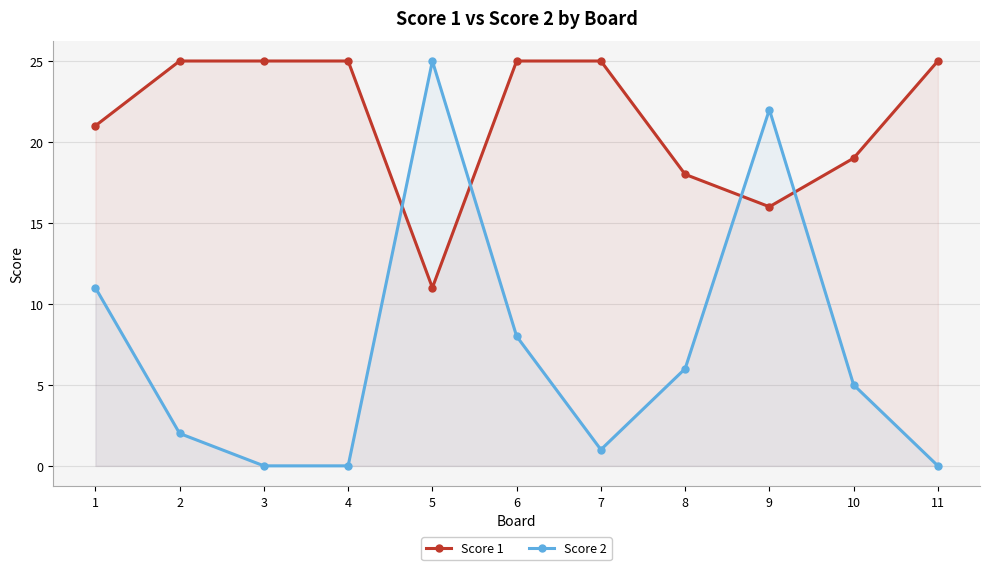

Where is the first local minimum for Score 2?

7